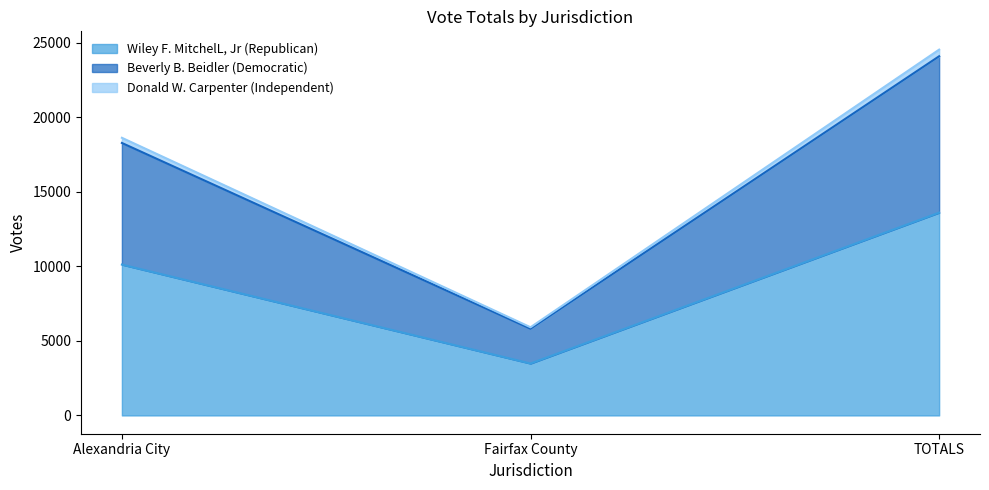

What is the label of the 2nd point from the left?

Fairfax County